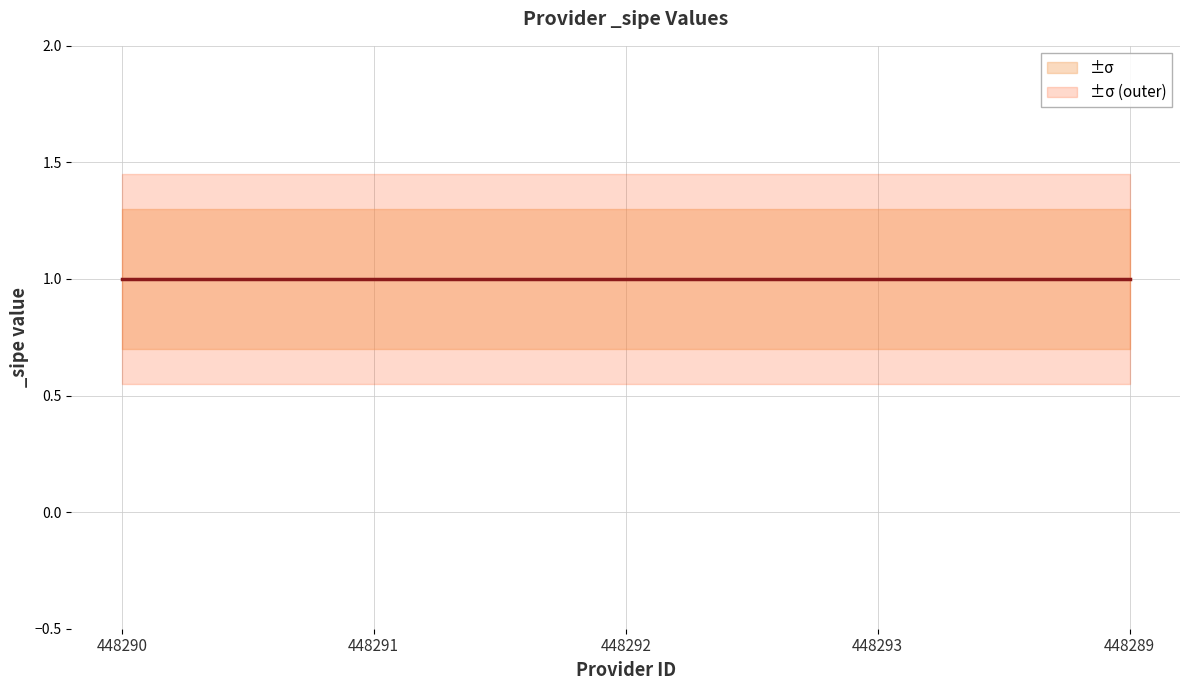

What is the value of the _sipe_upper point at the 2nd from the left?

1.3